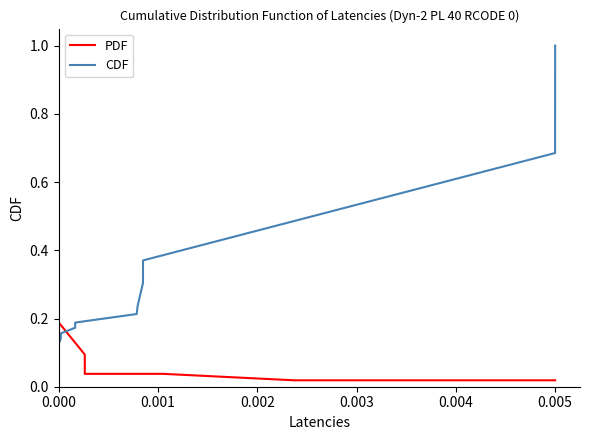

The value of CDF at 9 is 0.2. True or false?

False